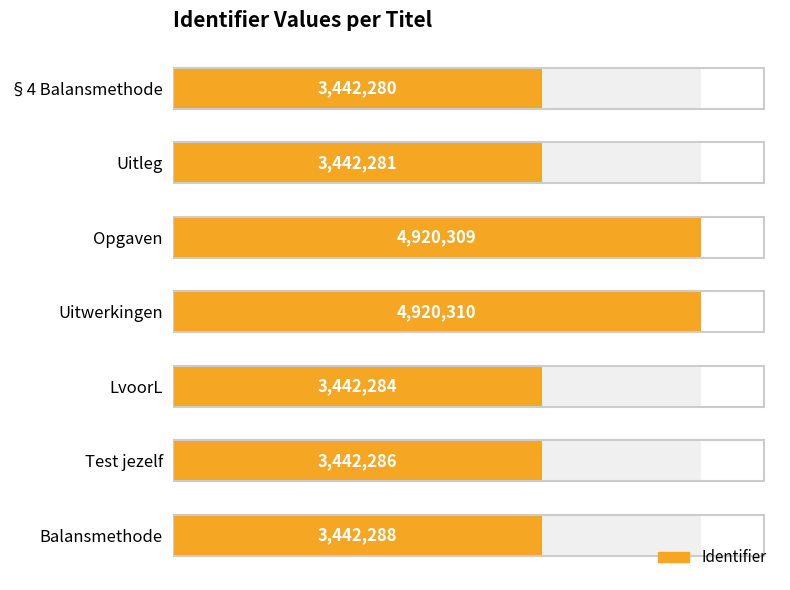

The value at Uitleg is 3442281. True or false?

True